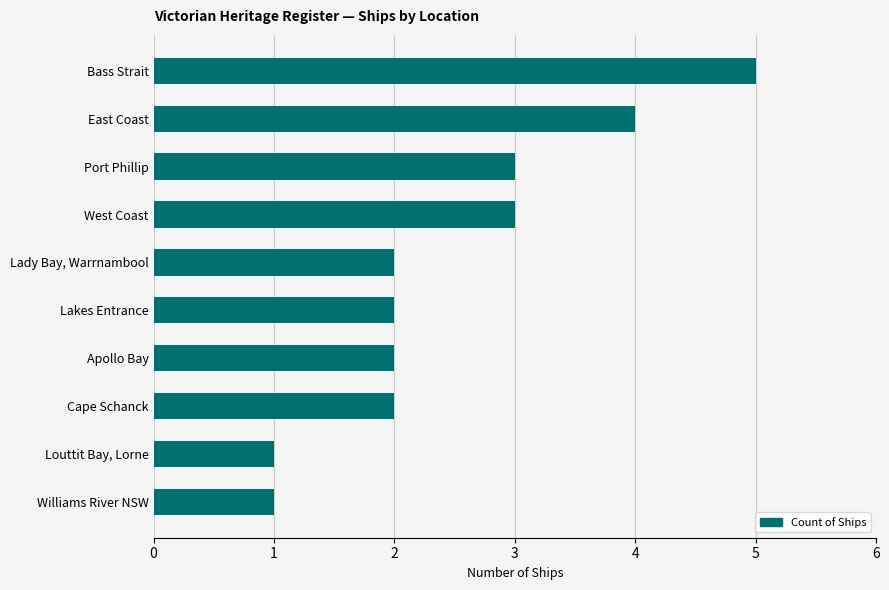

What is the maximum value shown in the chart?

5